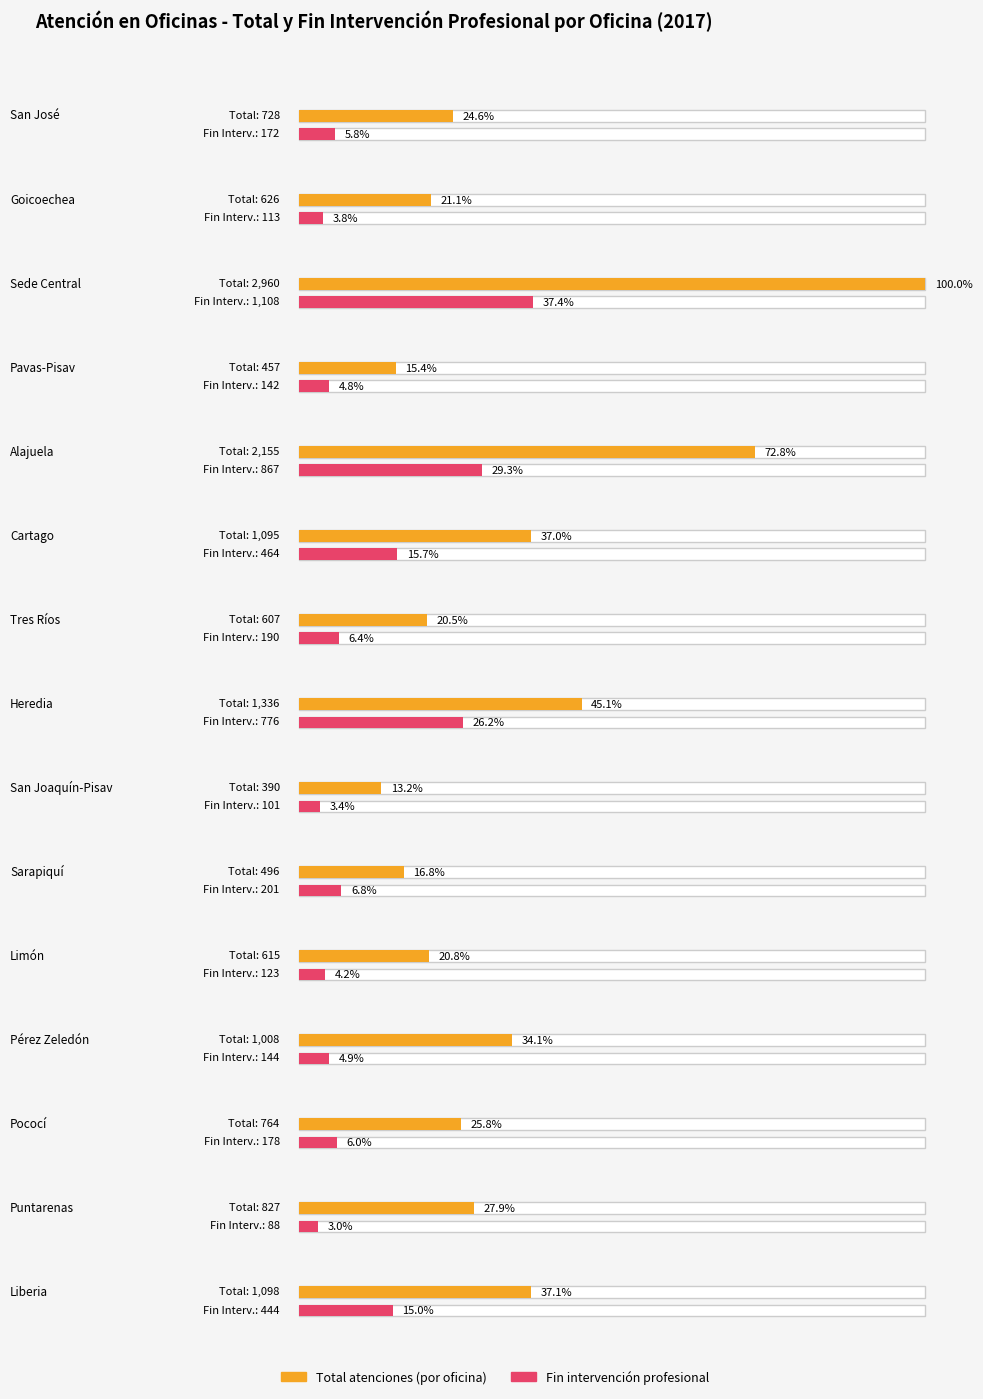

The San José series shows 102 at 17. True or false?

False